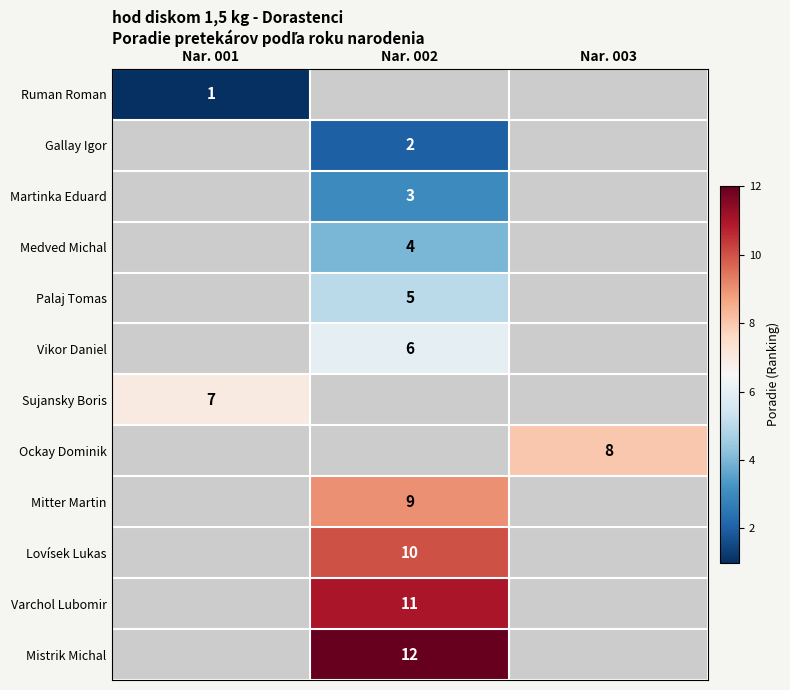

The value of Medved Michal at Nar. 002 is 6. True or false?

False